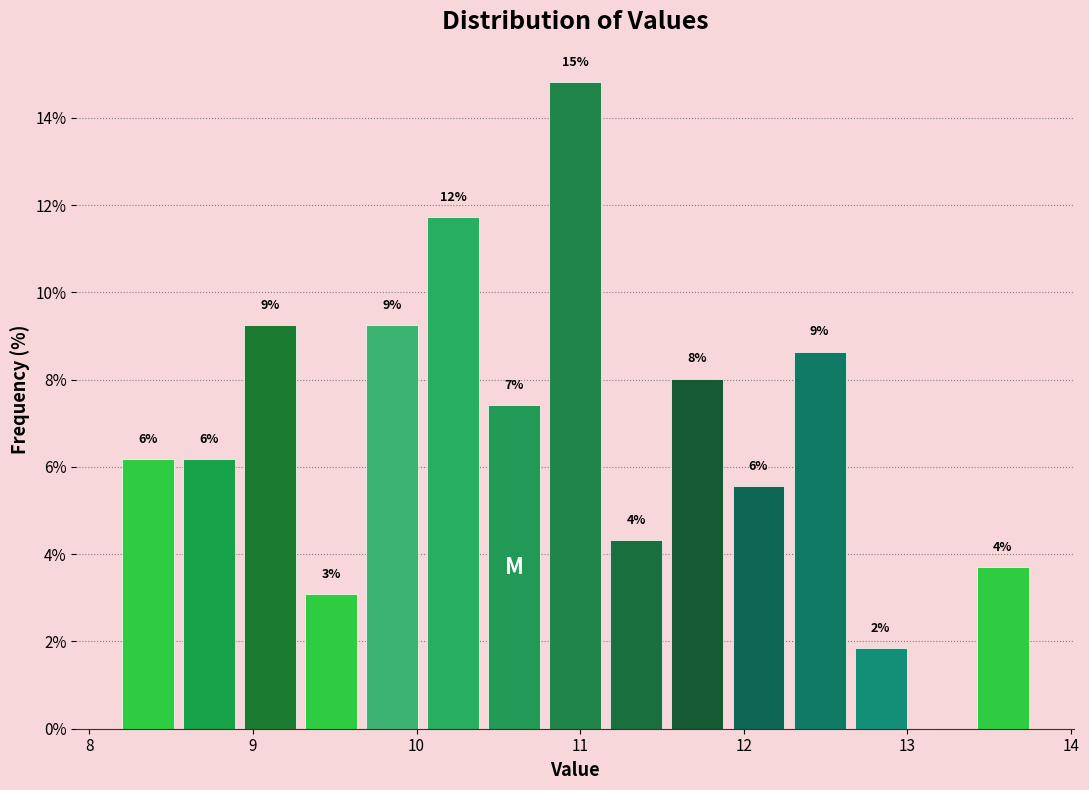

Around what value on the x-axis is the tallest bar? Give the approximate position of its centre, as read against the axis.

11.0